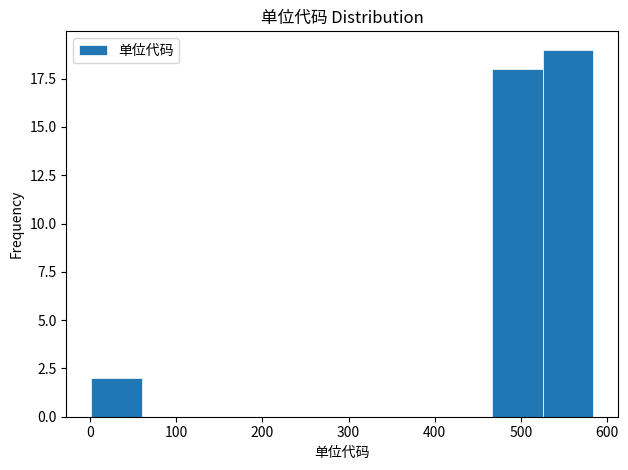

Reading left to right, transcribe this chart: for each bar, give the range it covers on the x-axis and its height. Neither the bar edges nor the heights are printed on the chart, so give them approximately, as read against the axes.

0 to 60: 2
60 to 120: 0
120 to 180: 0
180 to 230: 0
230 to 290: 0
290 to 350: 0
350 to 410: 0
410 to 470: 0
470 to 520: 18
520 to 580: 19